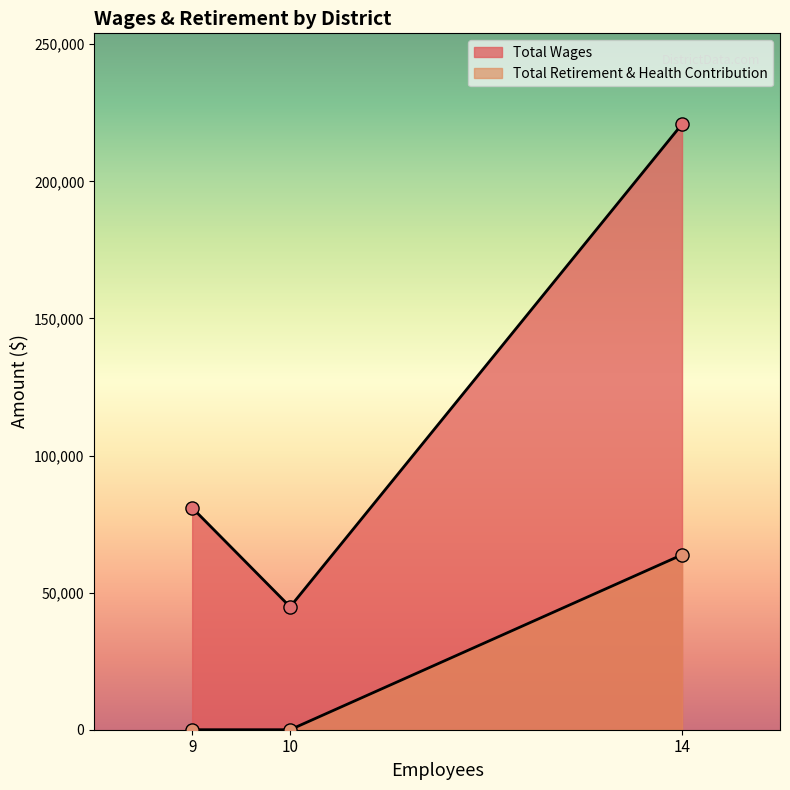

Which series reaches the maximum Y coordinate?

Total Wages